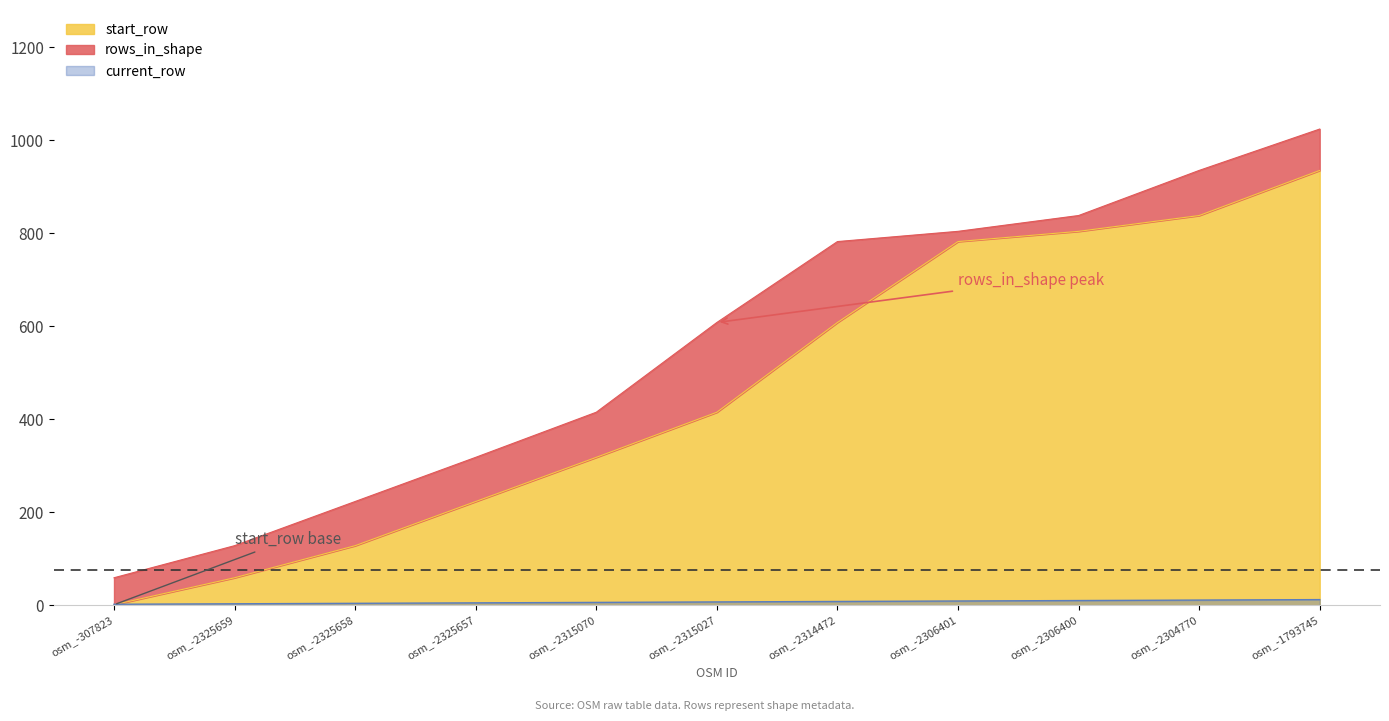

What is the minimum value for start_row?

1